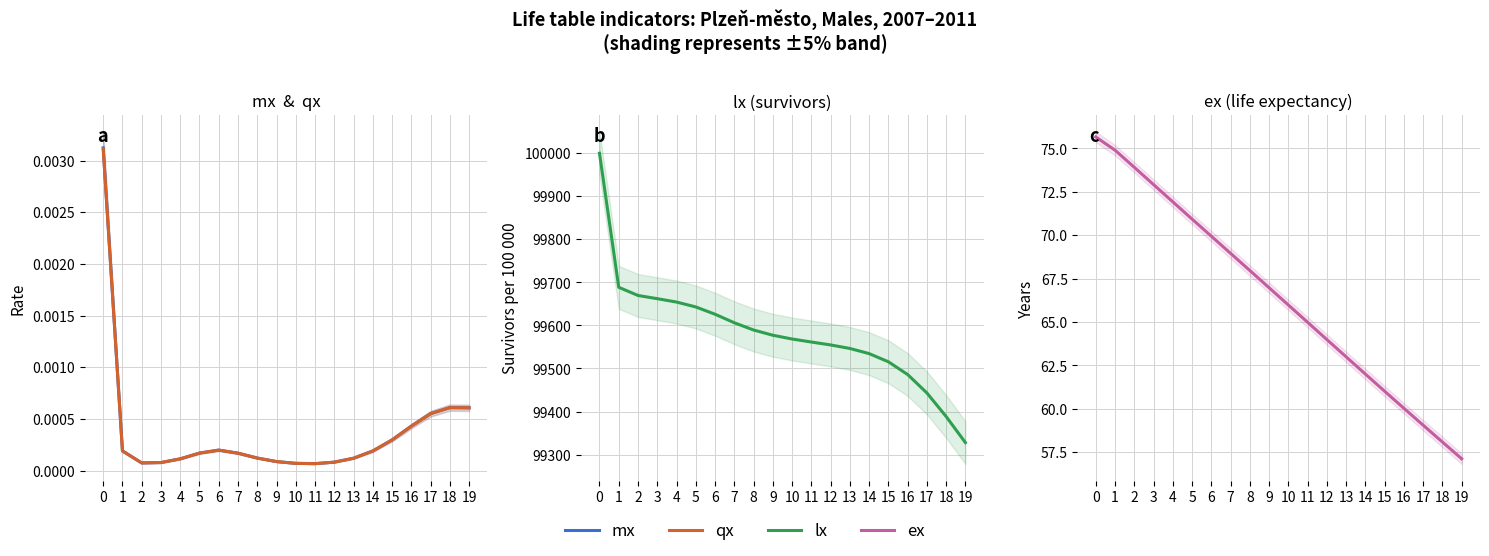

What are all the series names shown in the legend?

mx, qx, lx, ex